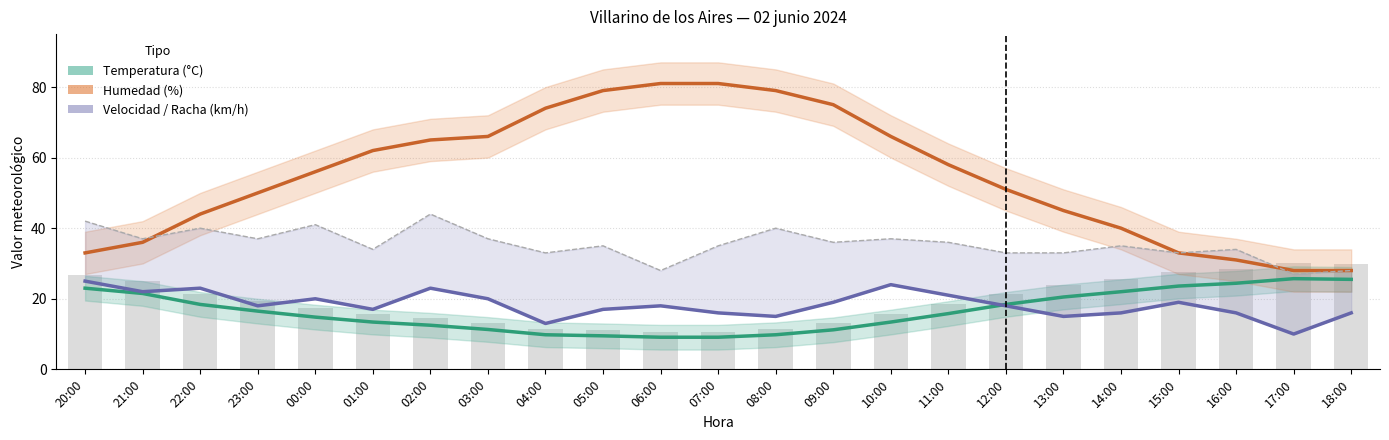

Where is Humedad (%) nearest to the value 54?

00:00